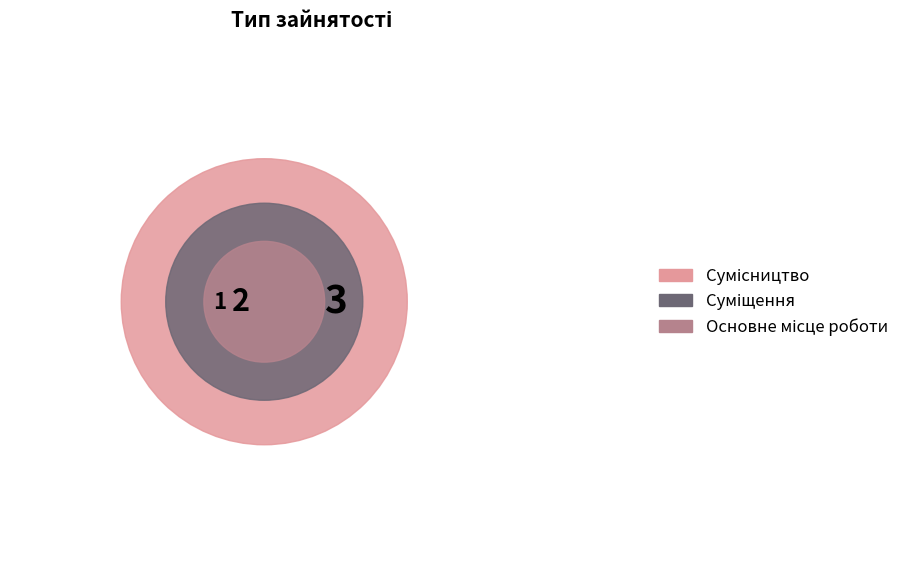

Which has a higher value, Суміщення or Сумісництво?

Сумісництво